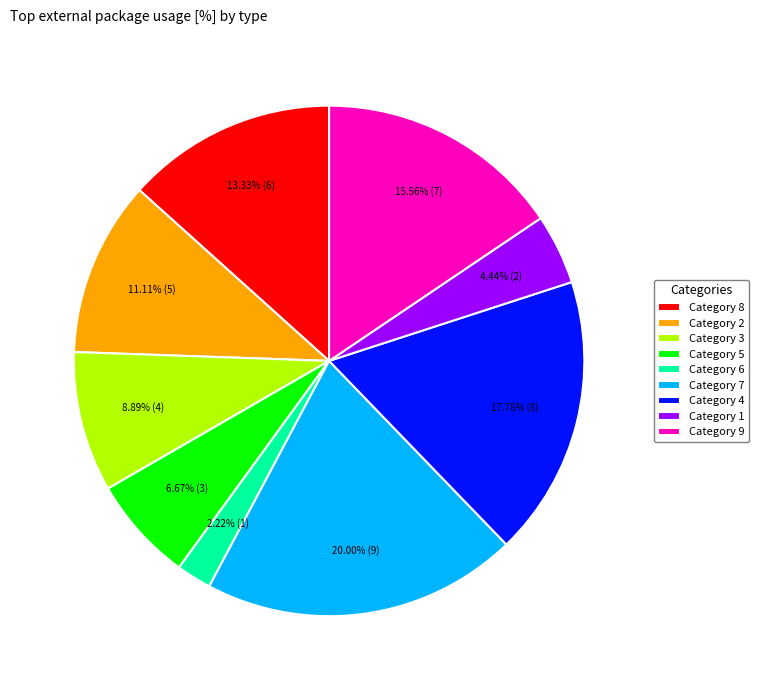

Does Category 1 account for over 50% of the chart?

No